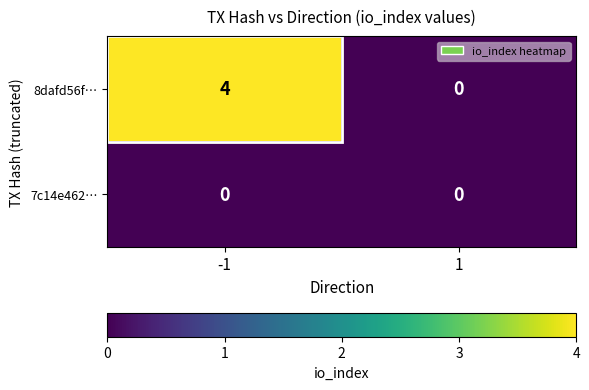

List the series in order of their overall mean, highest first.

8dafd56f…, 7c14e462…